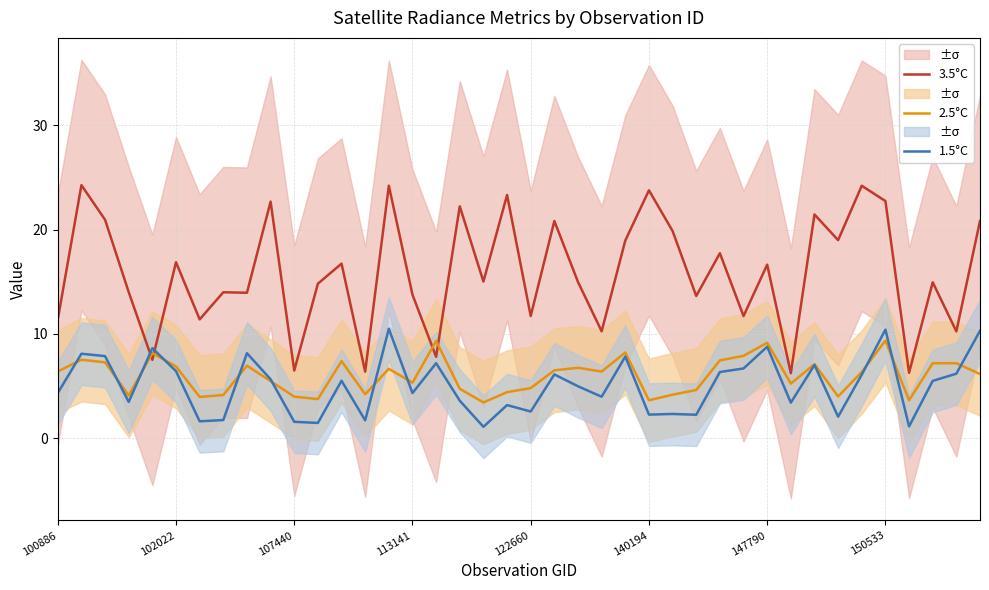

The 3.5°C series shows 29.9 at 147790. True or false?

False